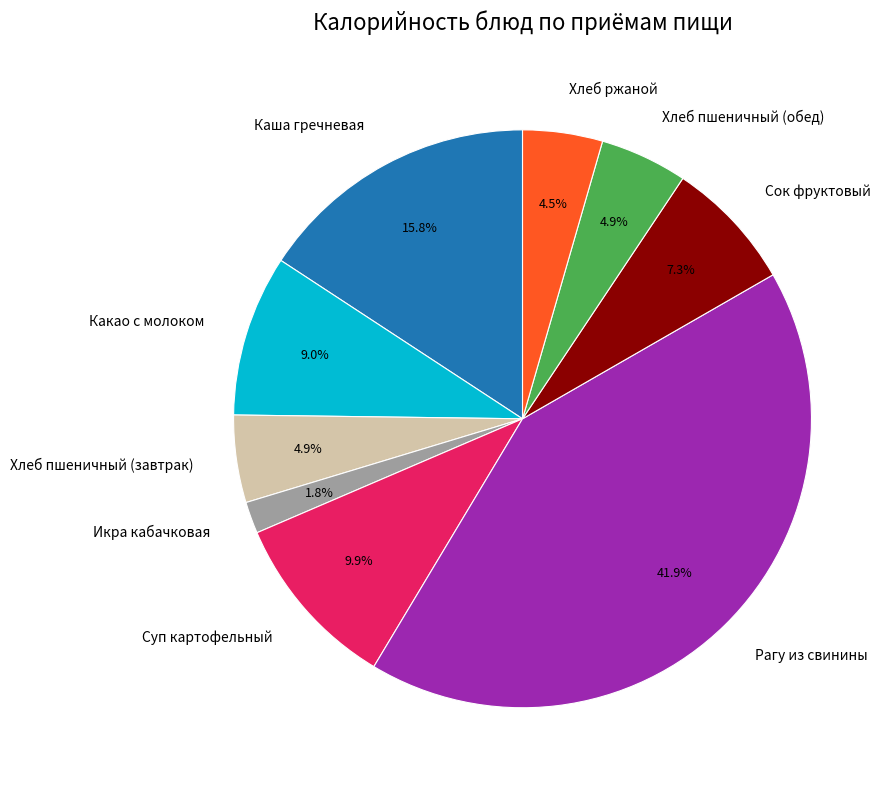

How many segments does this pie chart have?

9